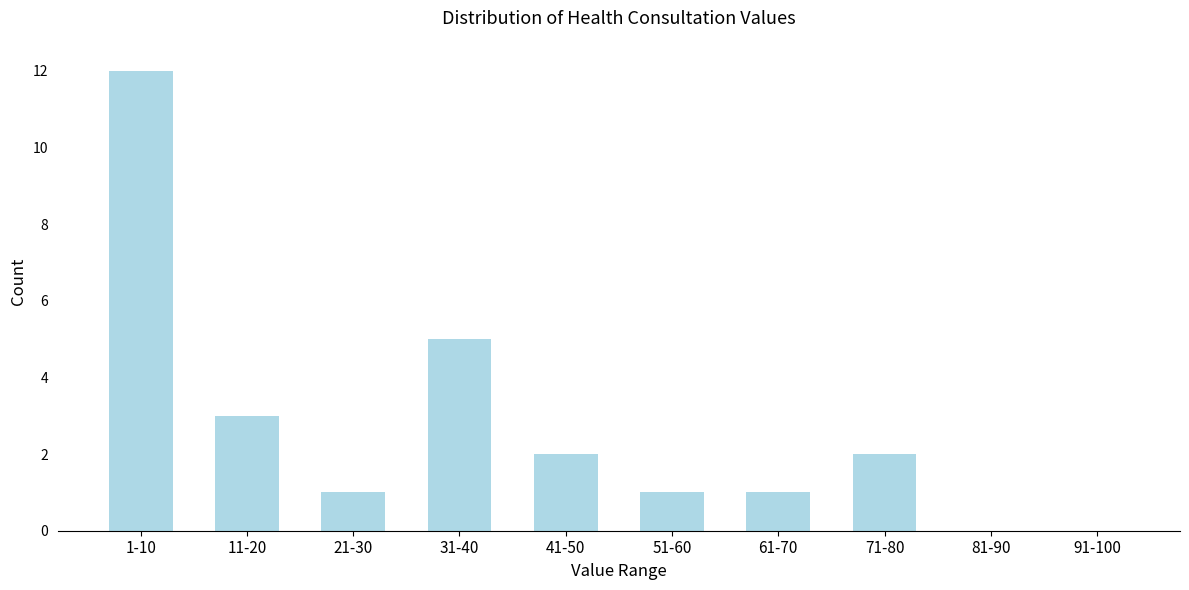

Reading right to left, extract all data points from this chart.

91-100=0	81-90=0	71-80=2	61-70=1	51-60=1	41-50=2	31-40=5	21-30=1	11-20=3	1-10=12